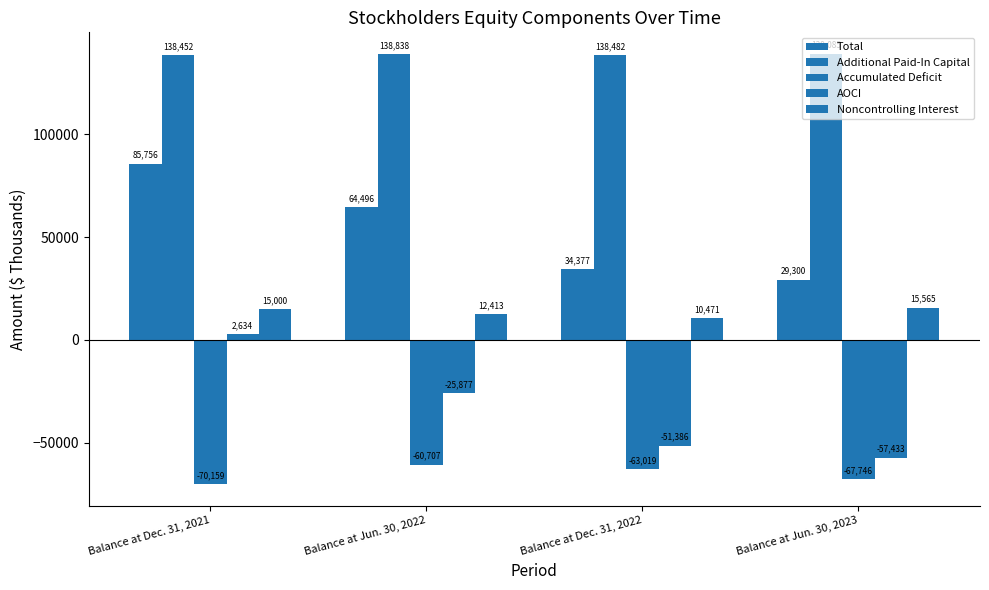

How many positive values does the AOCI series have?

1